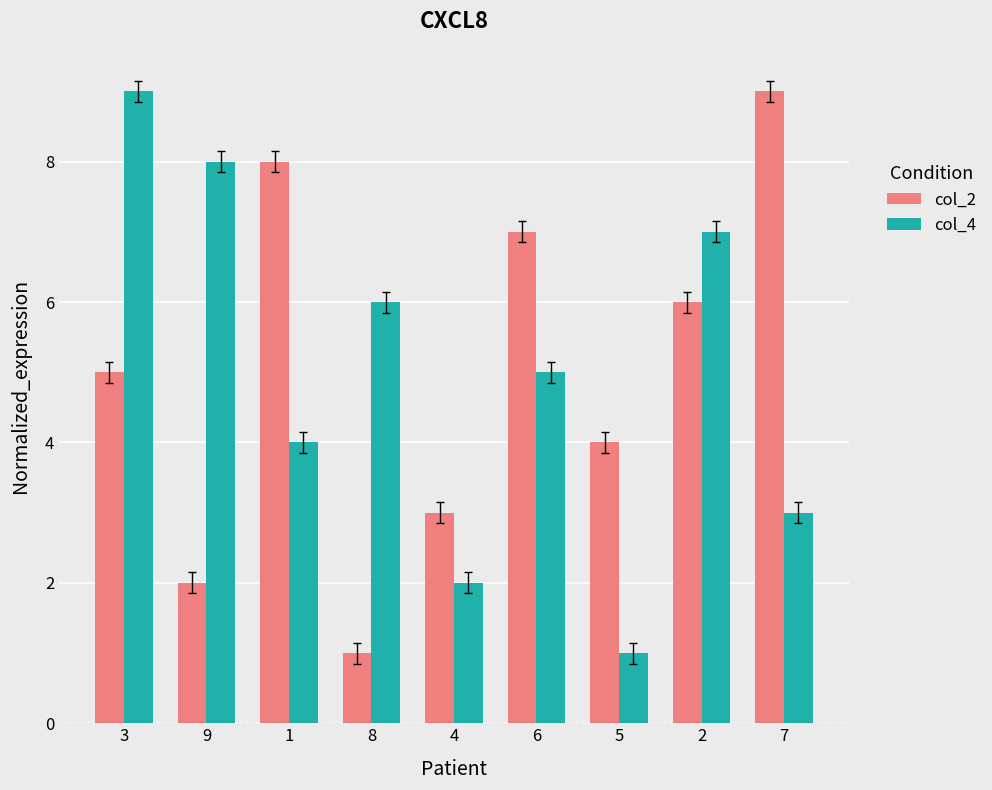

How many bars are there in total?

18